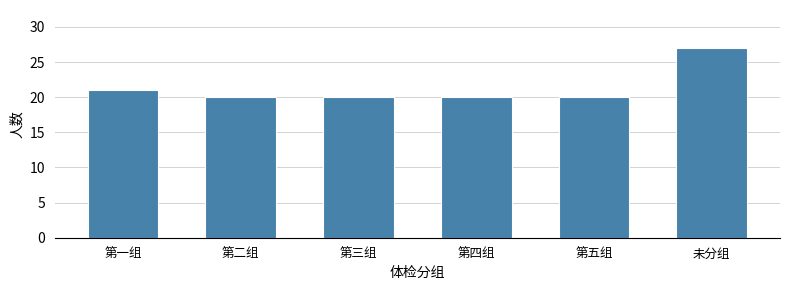

Reading left to right, list all the values displayed in this chart.

第一组=21	第二组=20	第三组=20	第四组=20	第五组=20	未分组=27